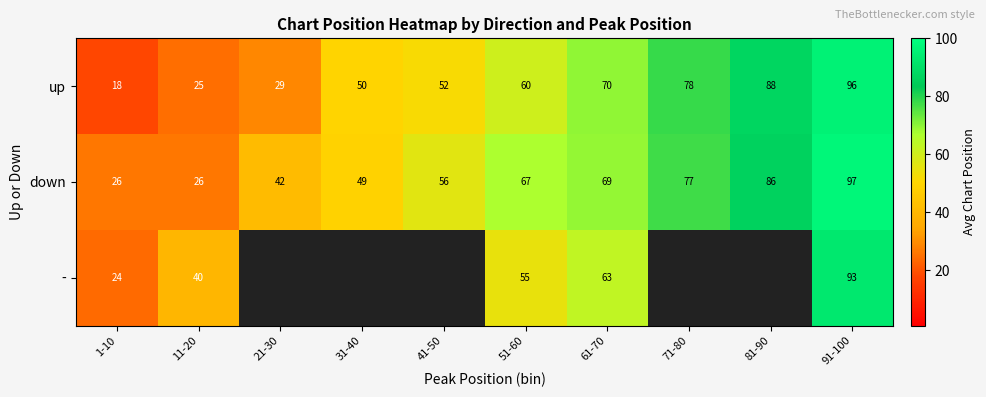

Is the value of - at 11-20 greater than the value of up at 31-40?

No